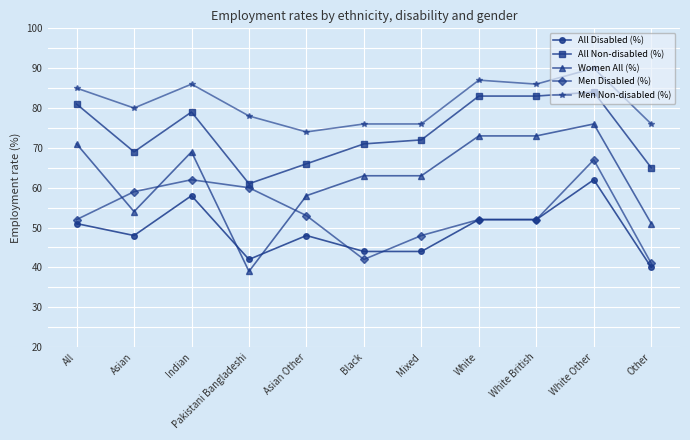

True or false: All Disabled (%) and Women All (%) intersect in this chart.

True